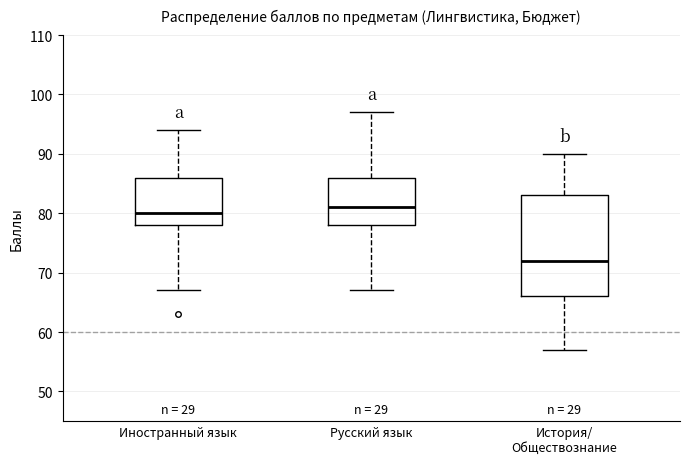

Reading left to right, read every box against the y-axis: the position of its median line, the range the box covers, and the ends of its whiskers. The values are not printed on the chart, so give them approximately, as read against the axis.

Иностранный язык: median 80, box 78 to 86, whiskers 67 to 94
Русский язык: median 81, box 78 to 86, whiskers 67 to 97
История/ Обществознание: median 72, box 66 to 83, whiskers 57 to 90